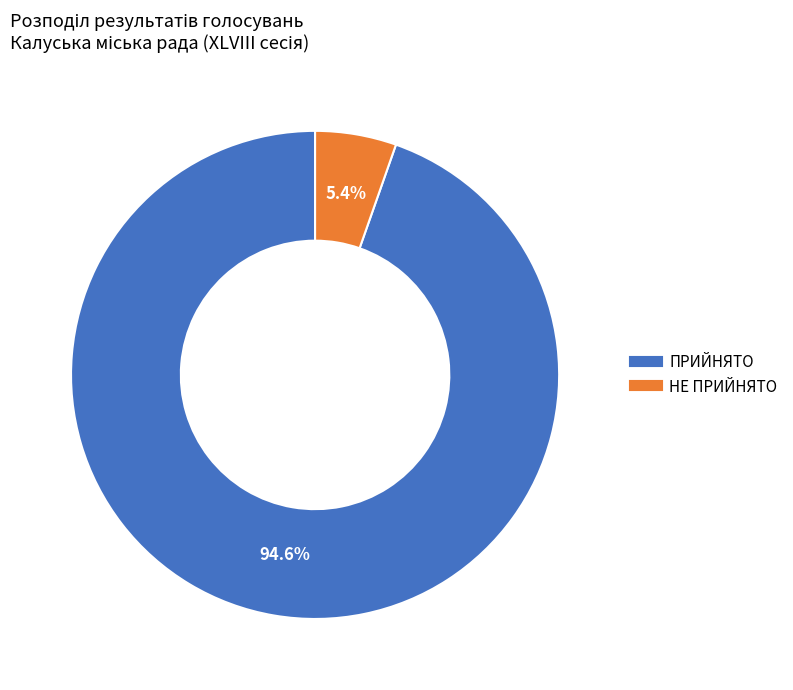

Which slice is the largest?

ПРИЙНЯТО